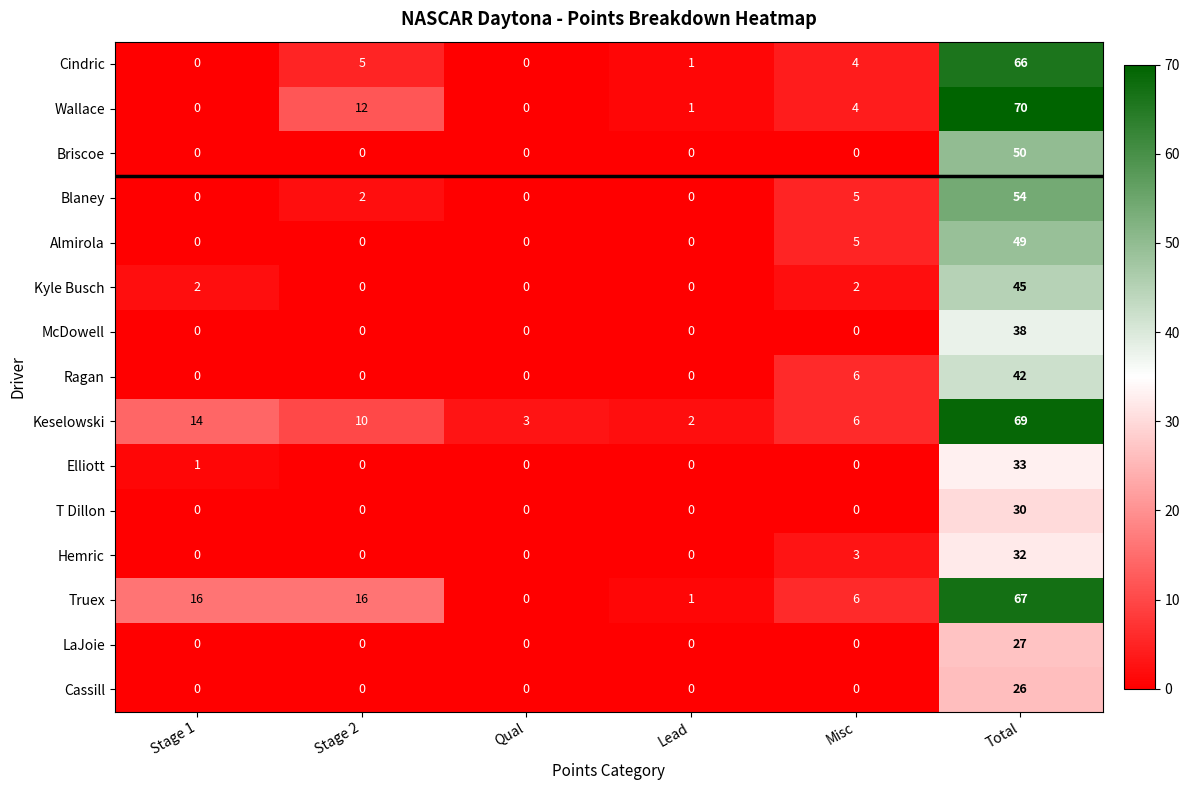

How many positive values does the Hemric series have?

2